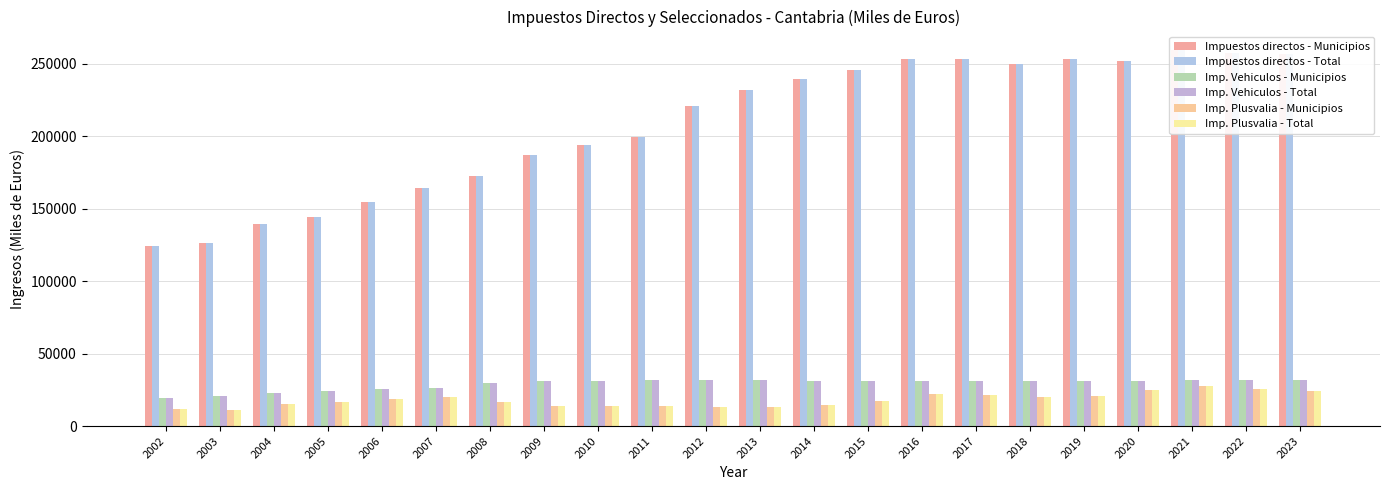

What is the difference between the highest and lowest values at 2005?

127938